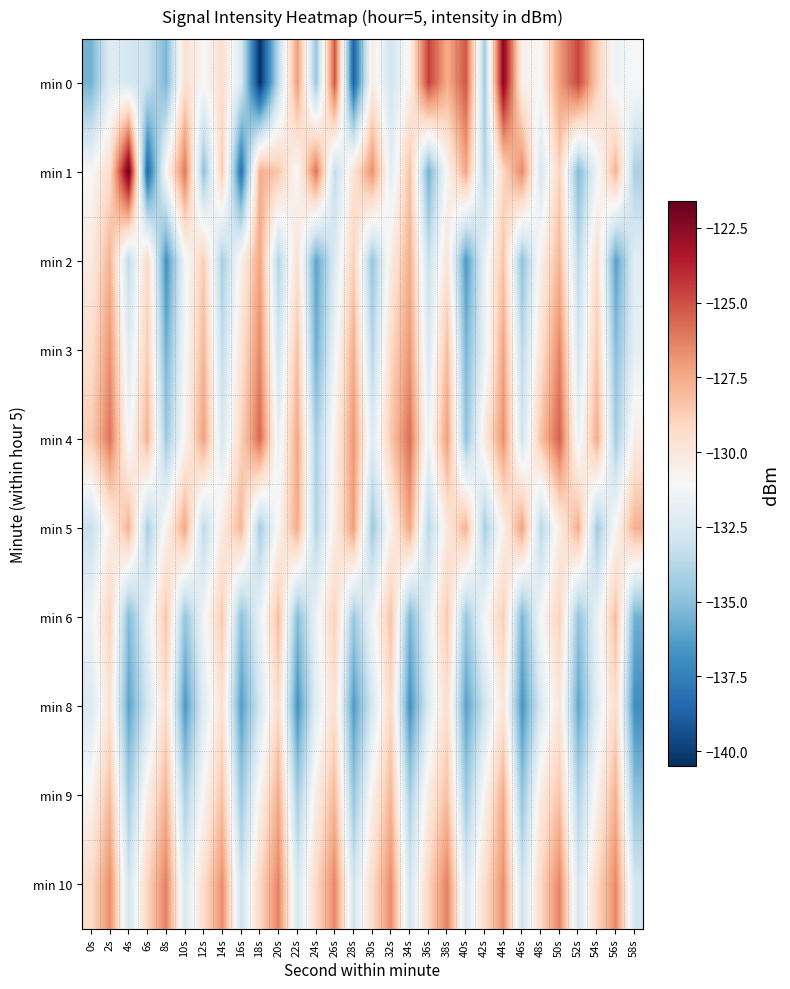

What is the difference between the highest and lowest values at 52s?

11.3